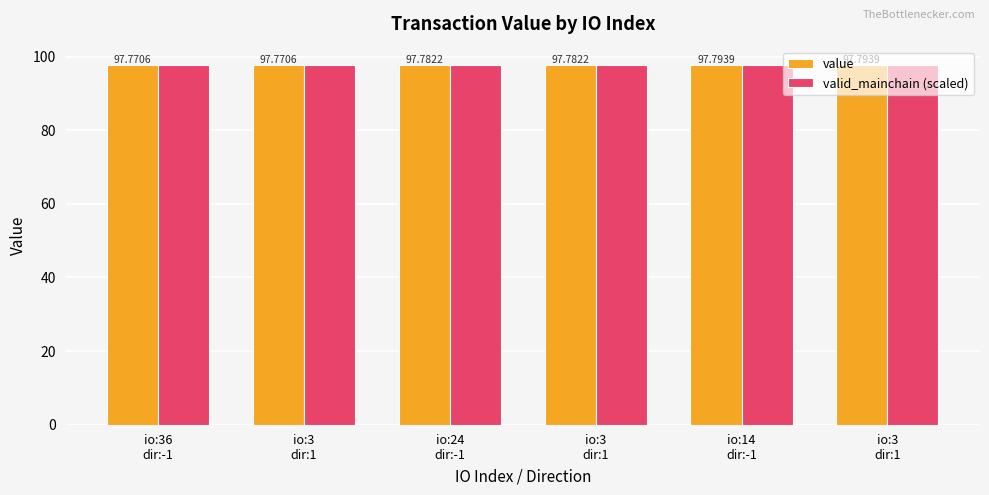

Where is valid_mainchain (scaled) nearest to the value 97?

io:36
dir:-1